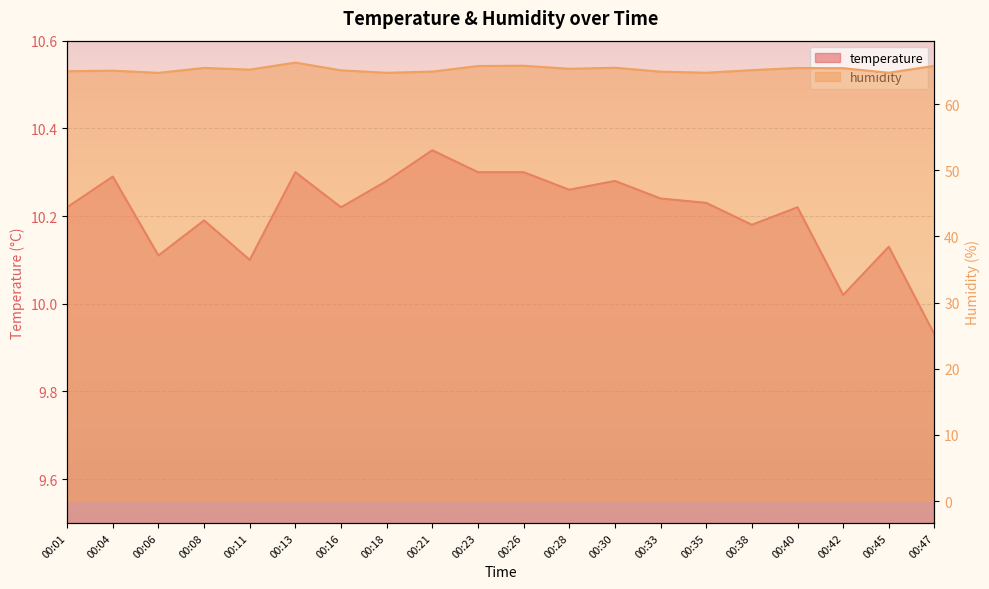

True or false: temperature and humidity cross at least once.

False